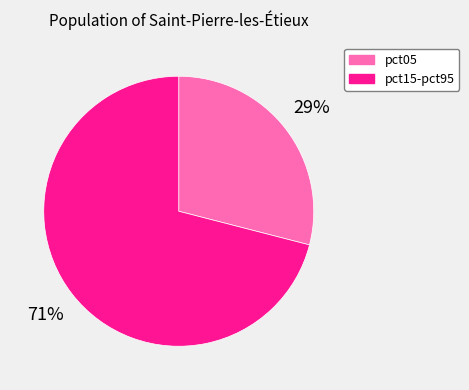

To the nearest percent, what is the average slice percentage?

50%